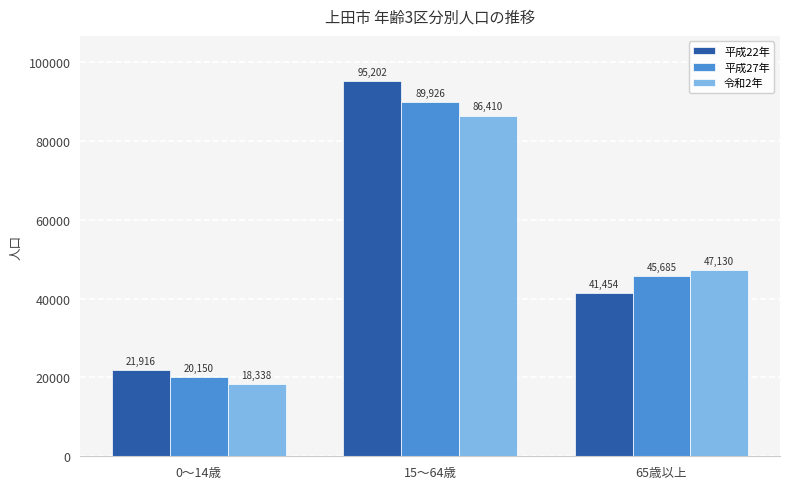

Count the 平成27年 values in the range 20150 to 89926.

3